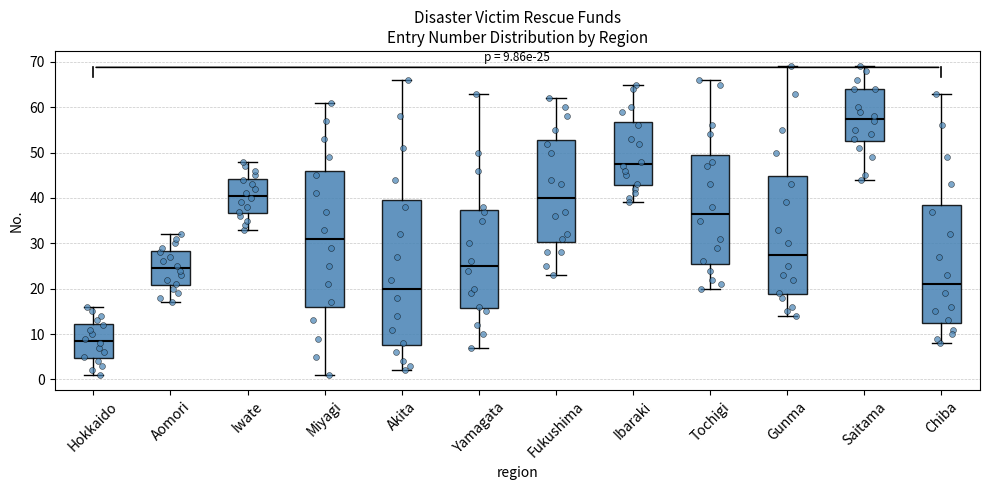

Which box is the tallest, from its lower edge to its upper edge?

Akita